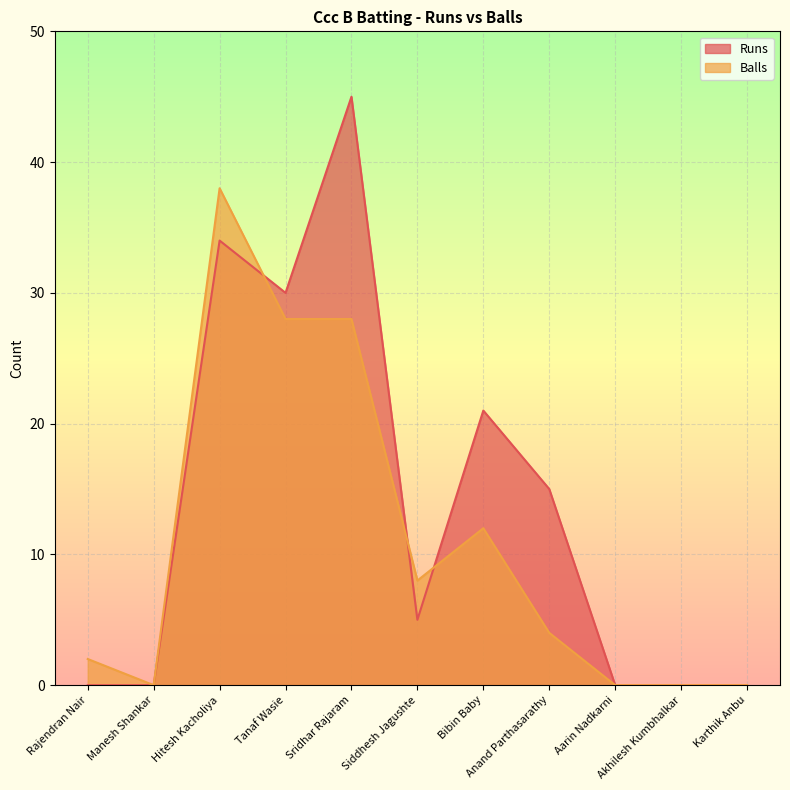

At which category is the sum across all series the highest?

Sridhar Rajaram